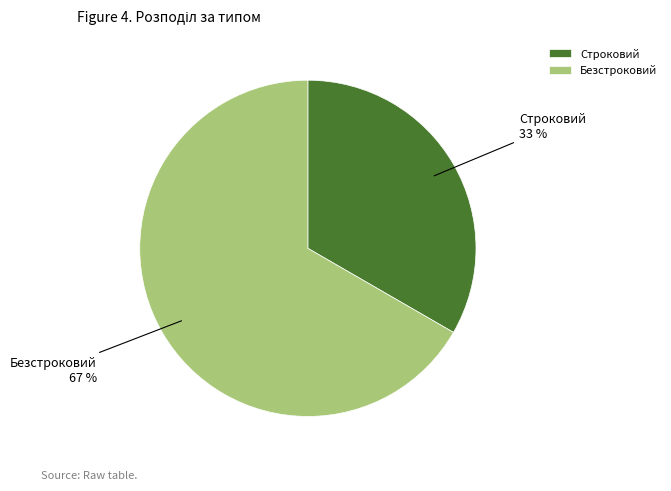

Do Строковий and Безстроковий together represent more than half of the pie?

Yes